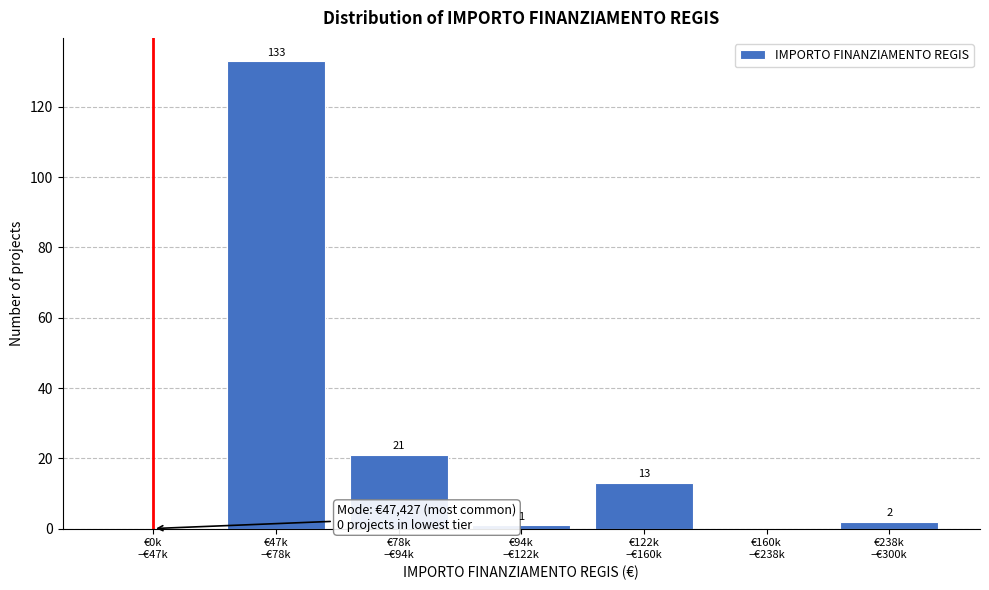

What is the sum of all values?

170